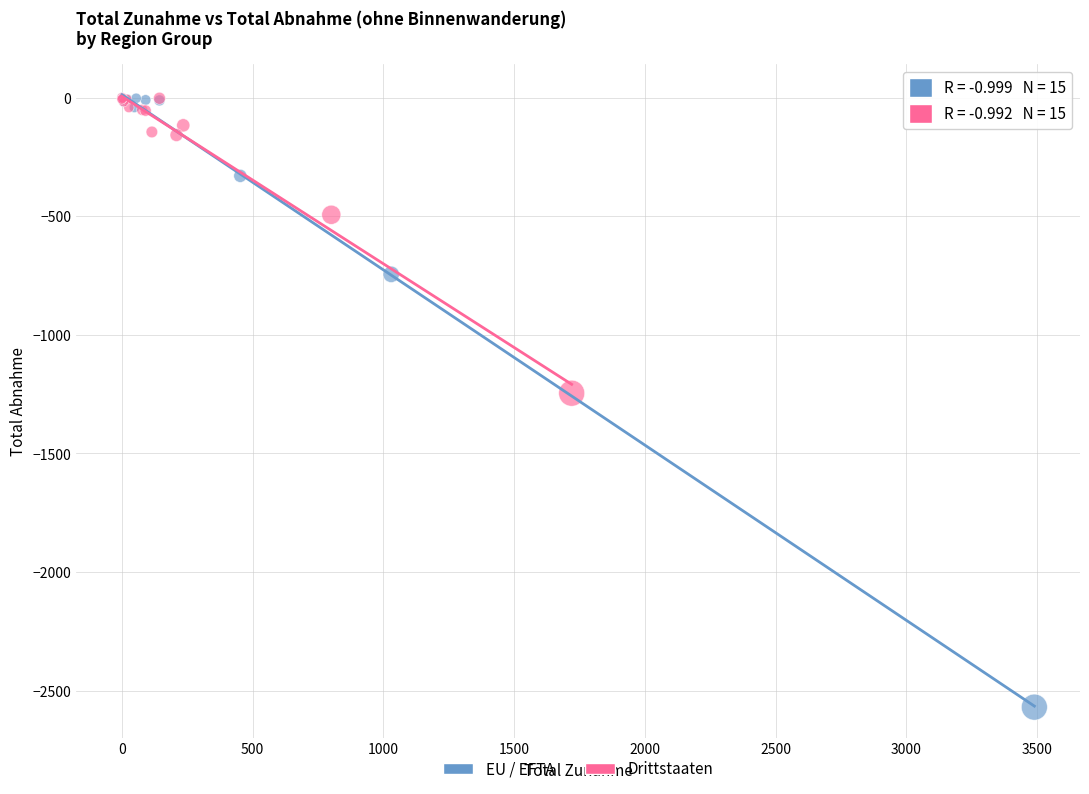

Which series has the largest Y range (max minus min)?

EU / EFTA